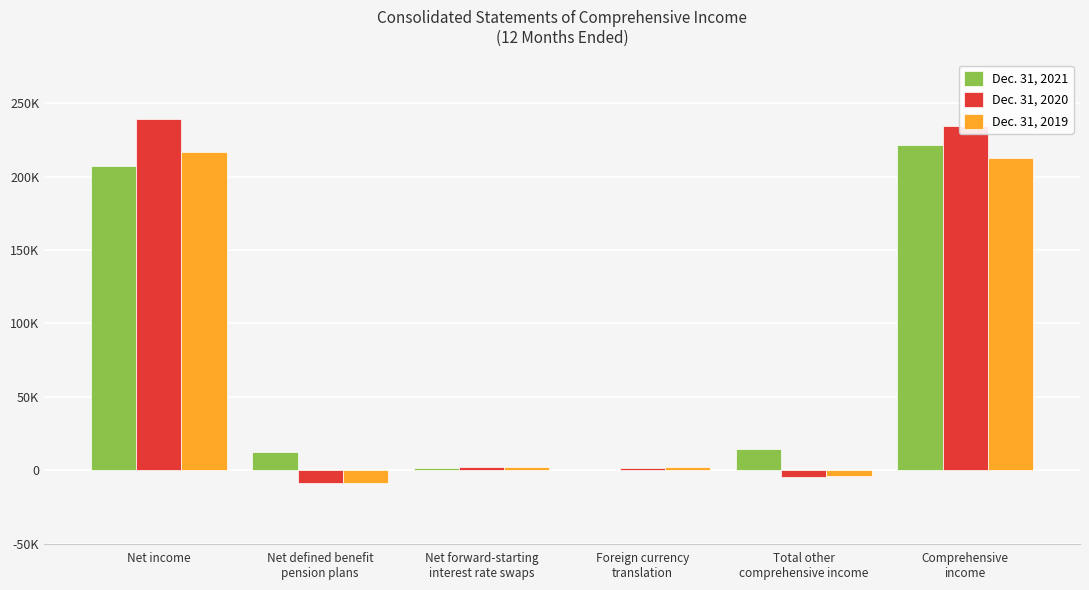

Which series has the largest total across all categories?

Dec. 31, 2020